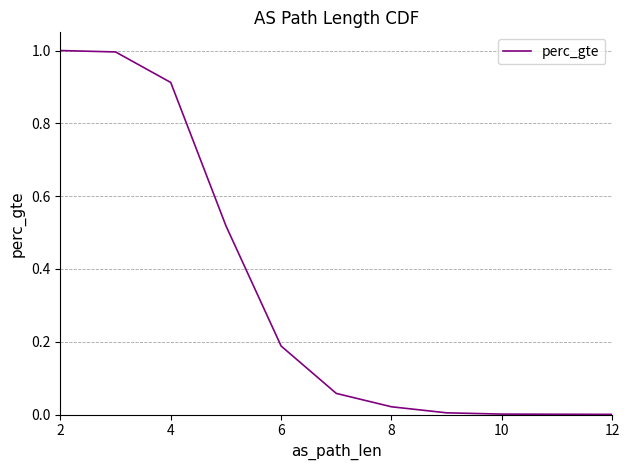

Which has a higher value, 11 or 8?

8